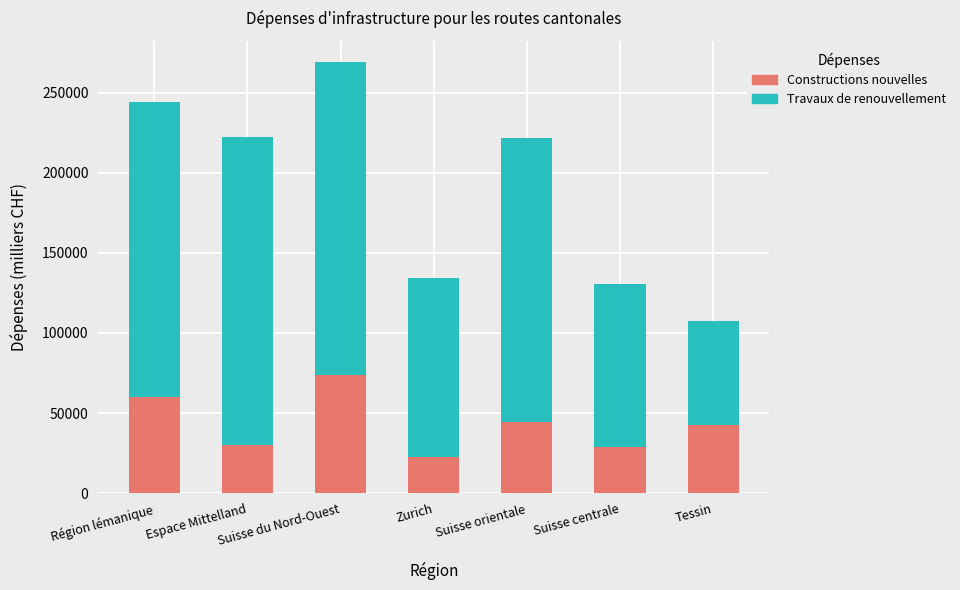

How many data points does each series have?

7